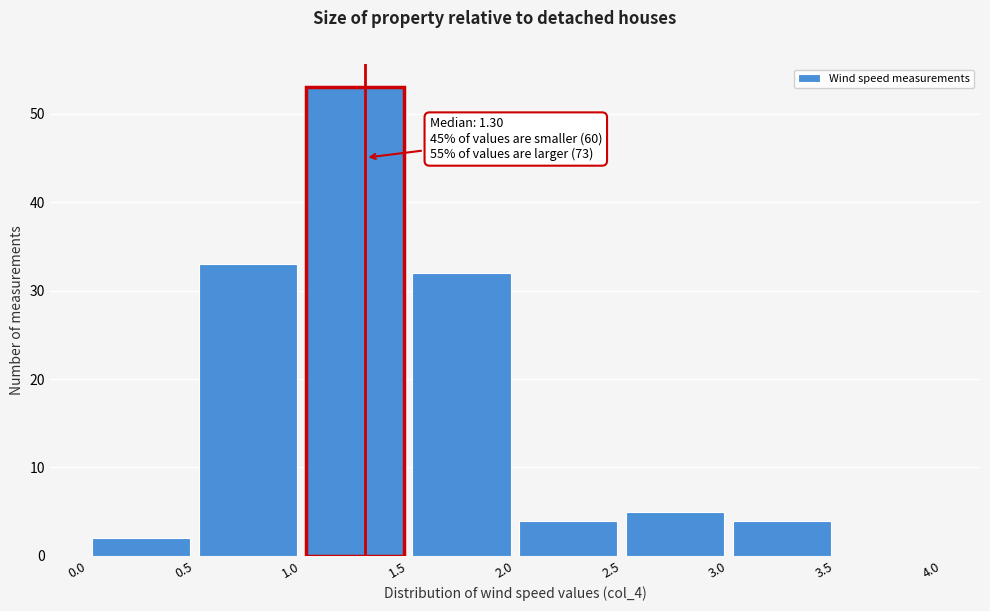

Which range on the x-axis has the tallest bar?

1.0 to 1.5